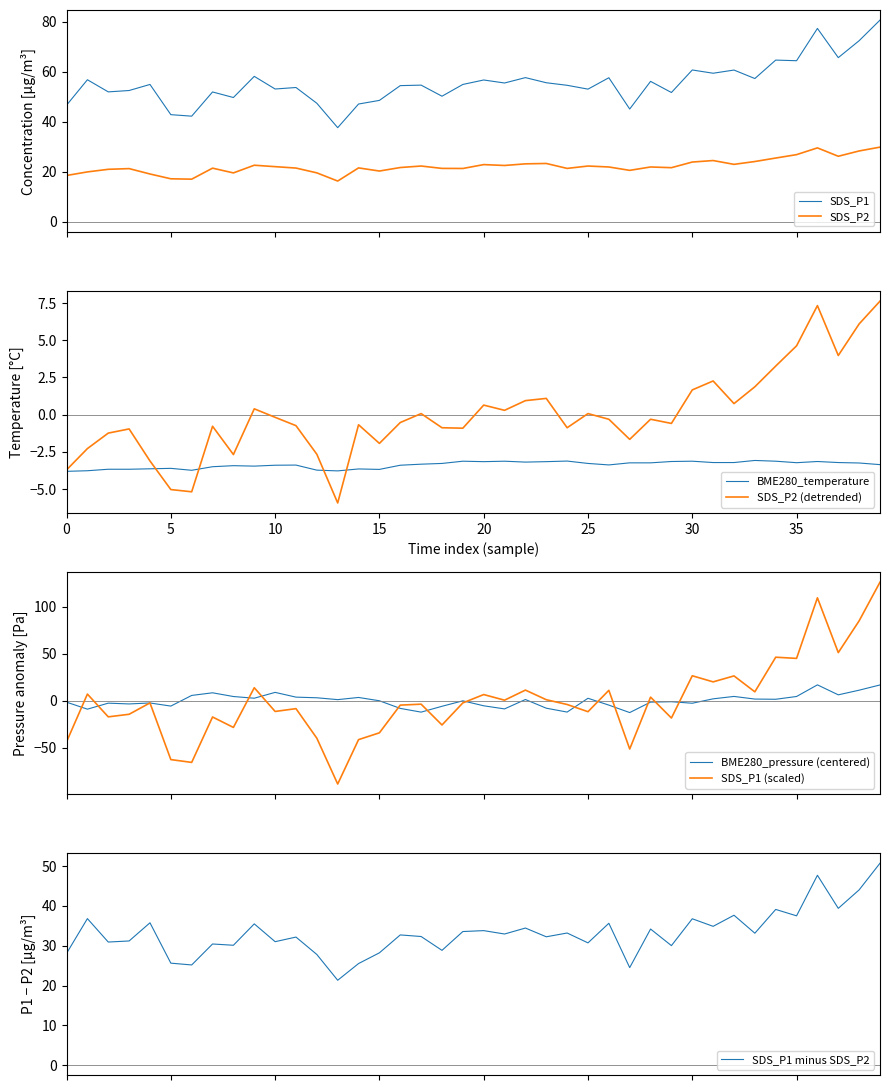

Is the value of SDS_P1 at 00:33 greater than the value of SDS_P2 at 00:11?

Yes